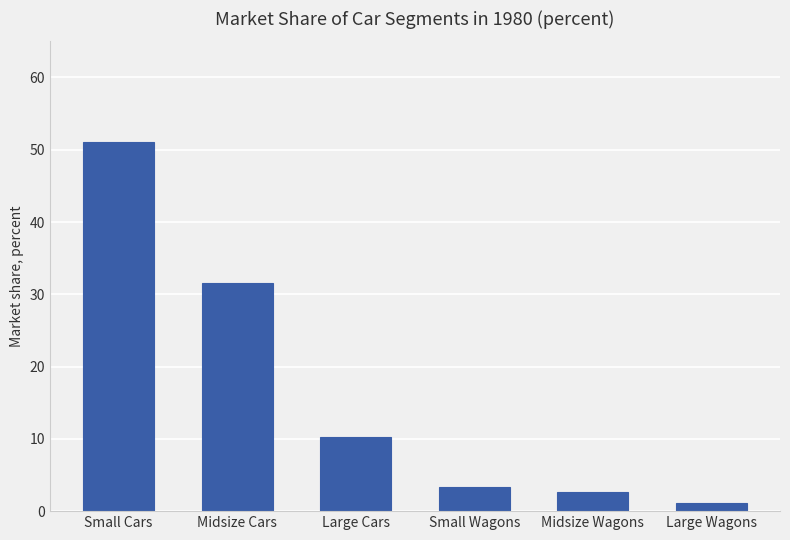

The chart shows a value of 44.0 at Midsize Cars. True or false?

False